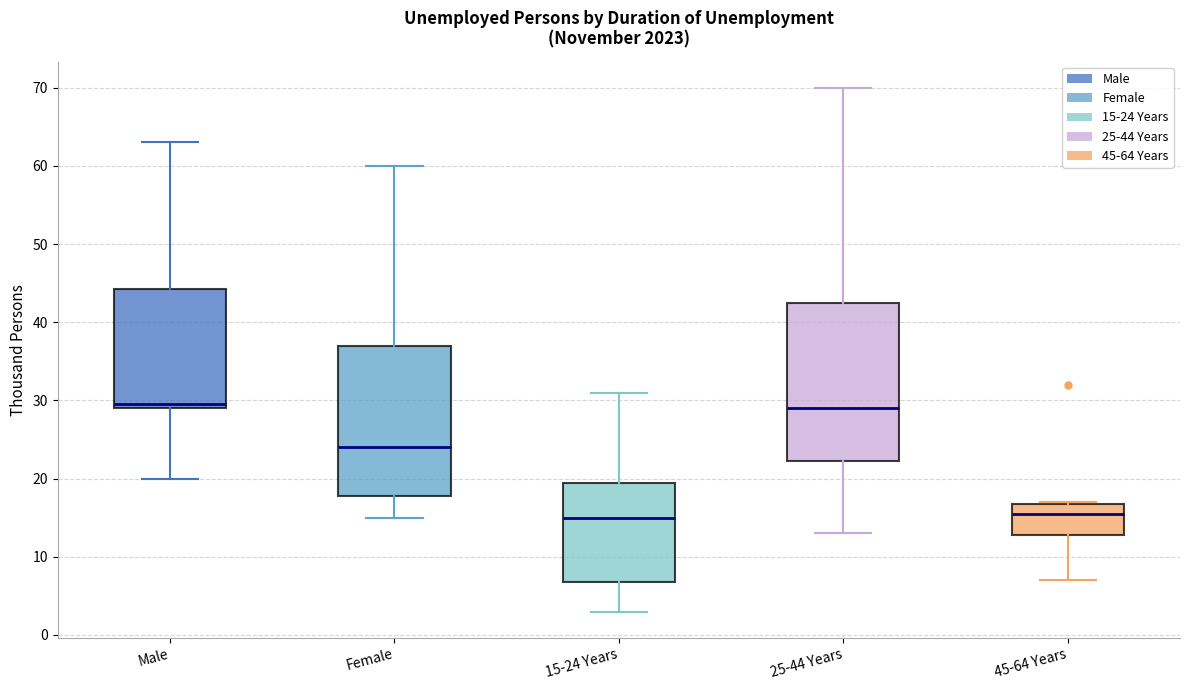

Where does the lower whisker of the box for Female end on the y-axis? The values are not printed on the chart, so give them approximately, as read against the axis.

15